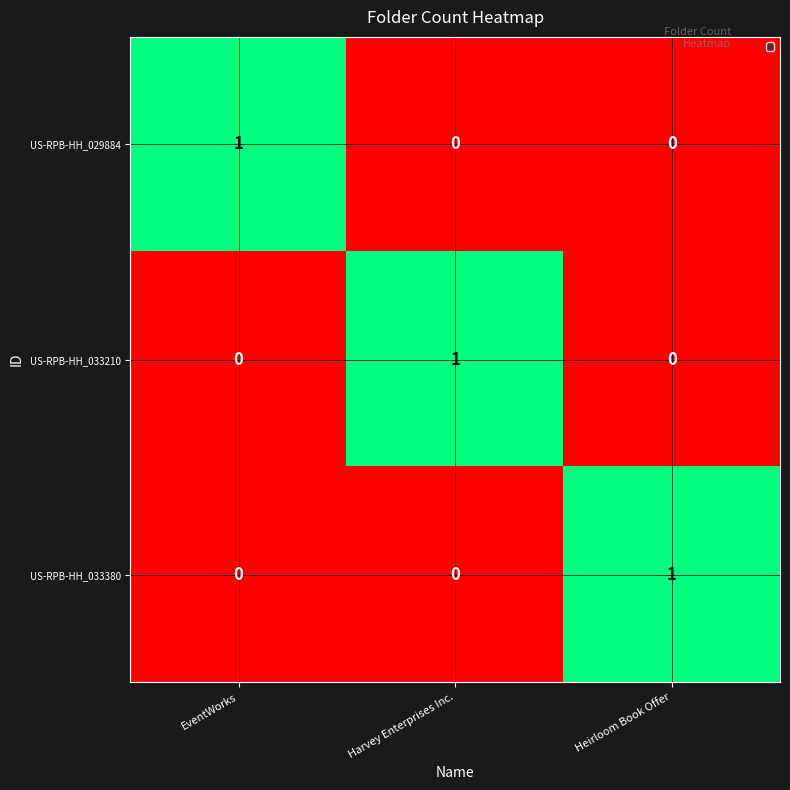

At how many categories does at least one series exceed 0?

3